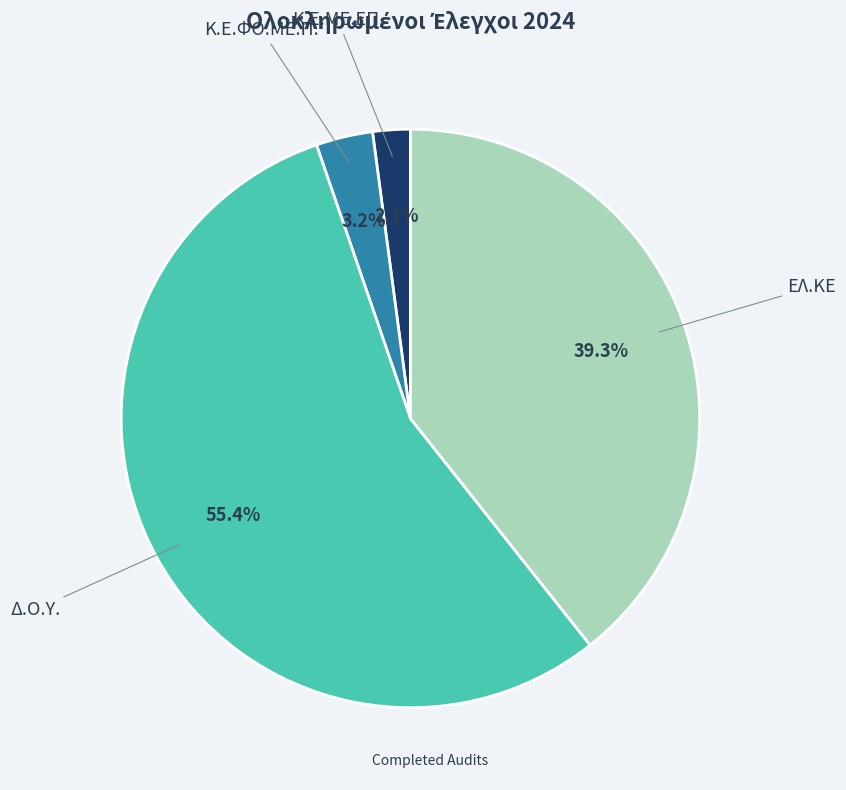

Is there any slice that represents more than half of the pie?

Yes